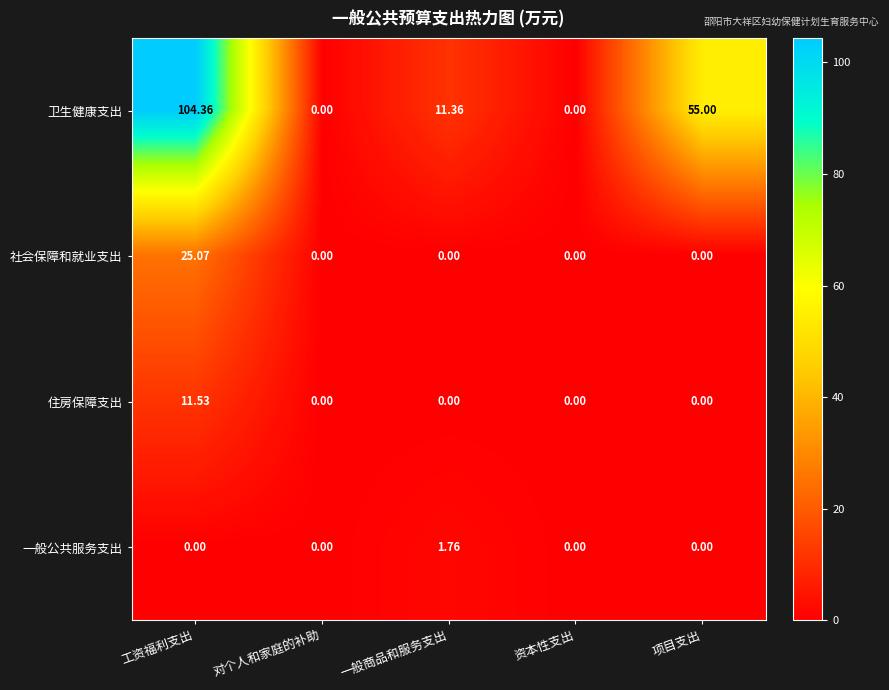

Which series has the largest total across all categories?

卫生健康支出